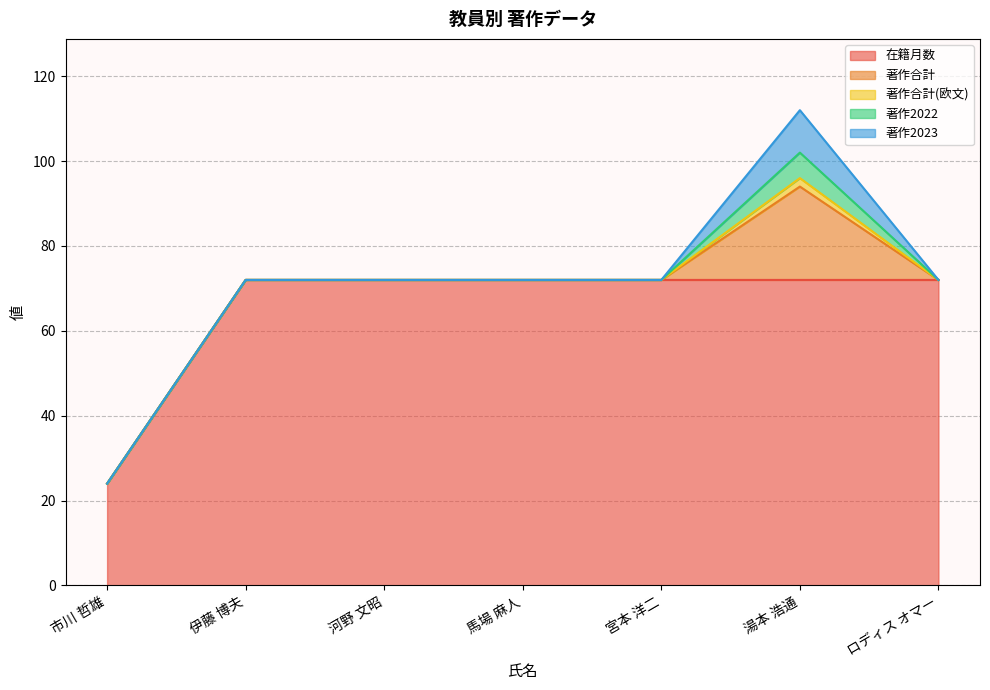

Does the chart display data point markers on the line(s)?

No